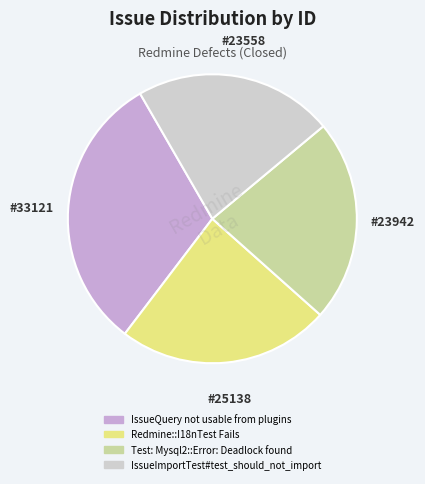

Does IssueQuery not usable from plugins account for over 50% of the chart?

No